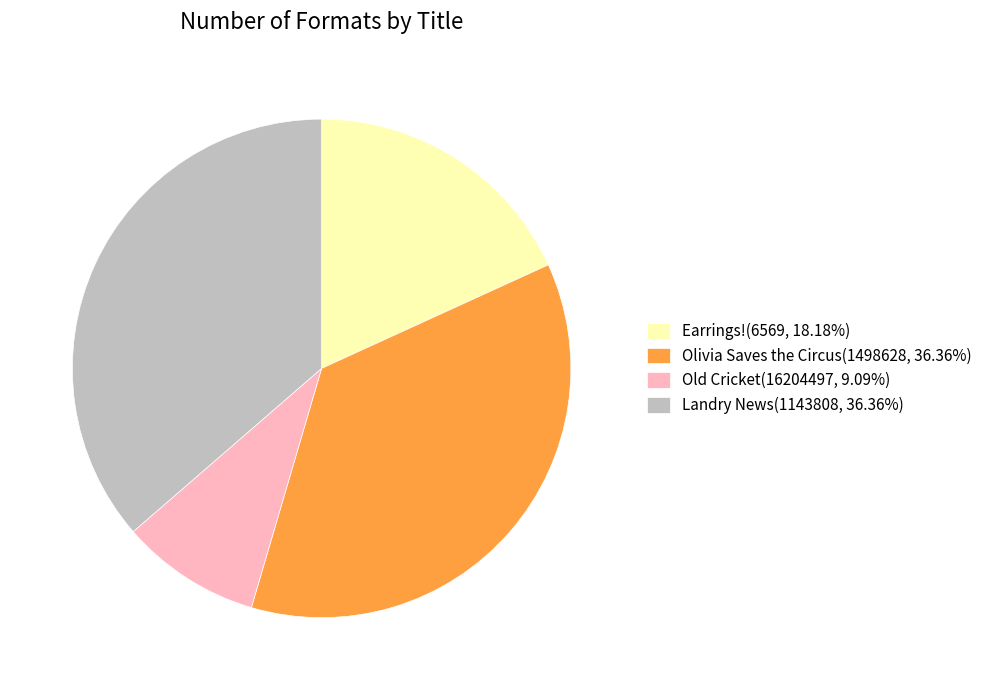

Does any single category account for the majority?

No